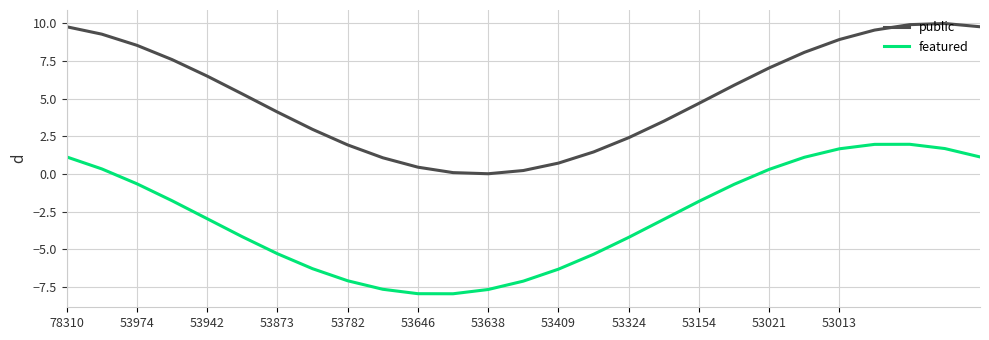

What is the difference between the maximum and second lowest values in the featured series?

9.9